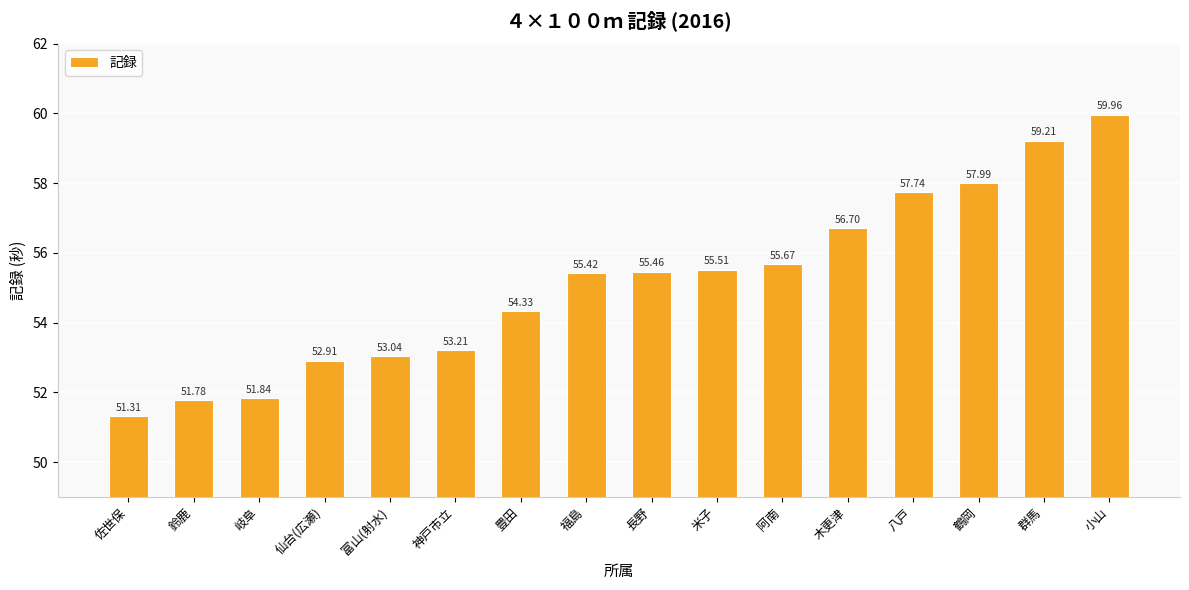

What is the label of the 7th bar from the right?

米子